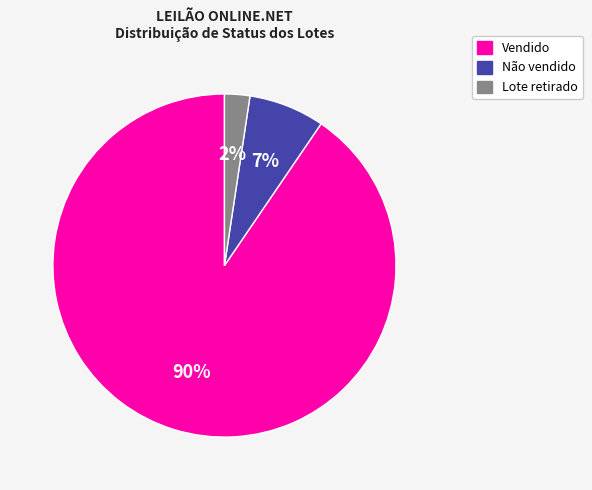

To the nearest percent, what is the average slice percentage?

33%